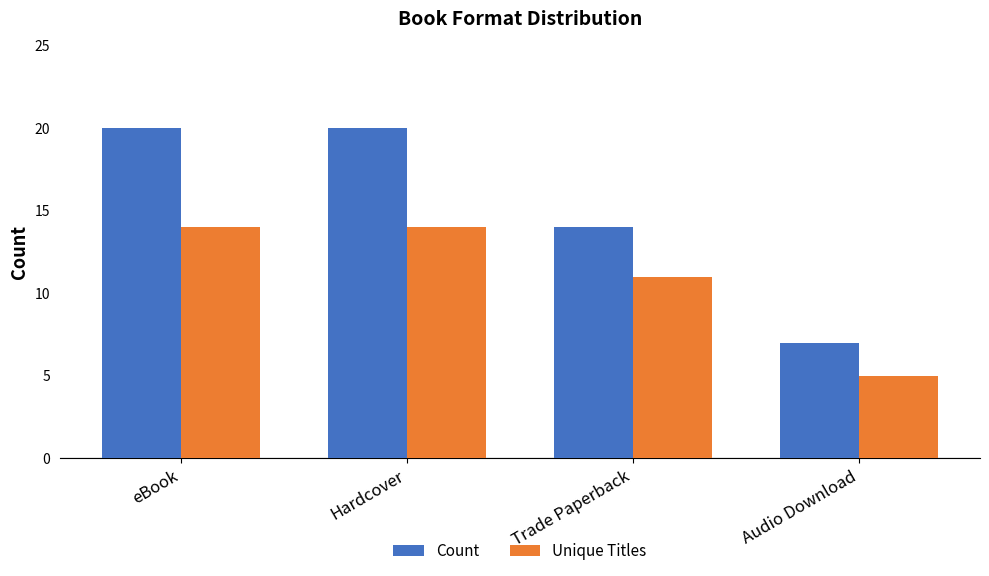

What is the label of the 3rd bar from the left?

Trade Paperback